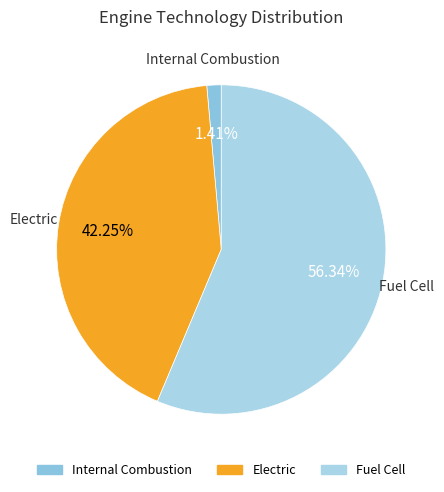

What is the largest slice in the pie chart?

Fuel Cell